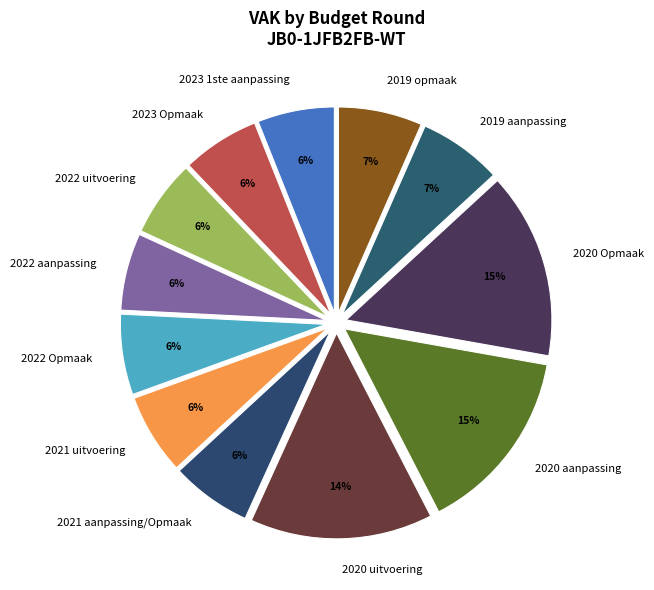

To the nearest percent, what is the average slice percentage?

8%